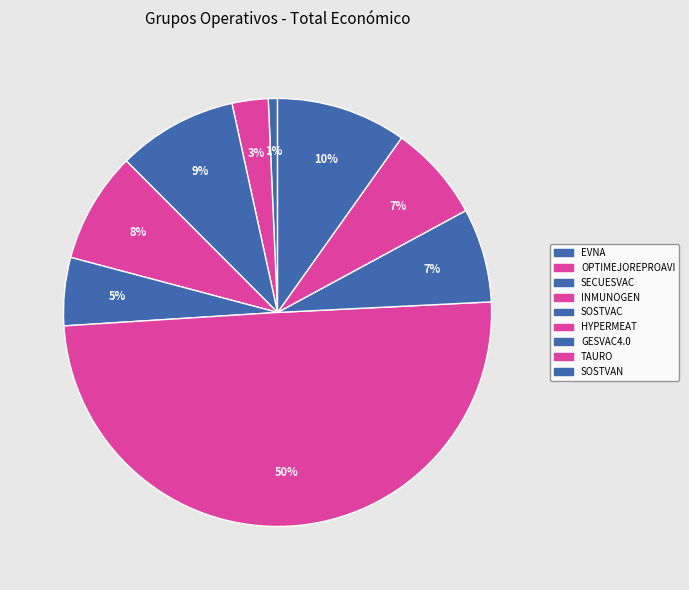

How many slices are in this pie chart?

9